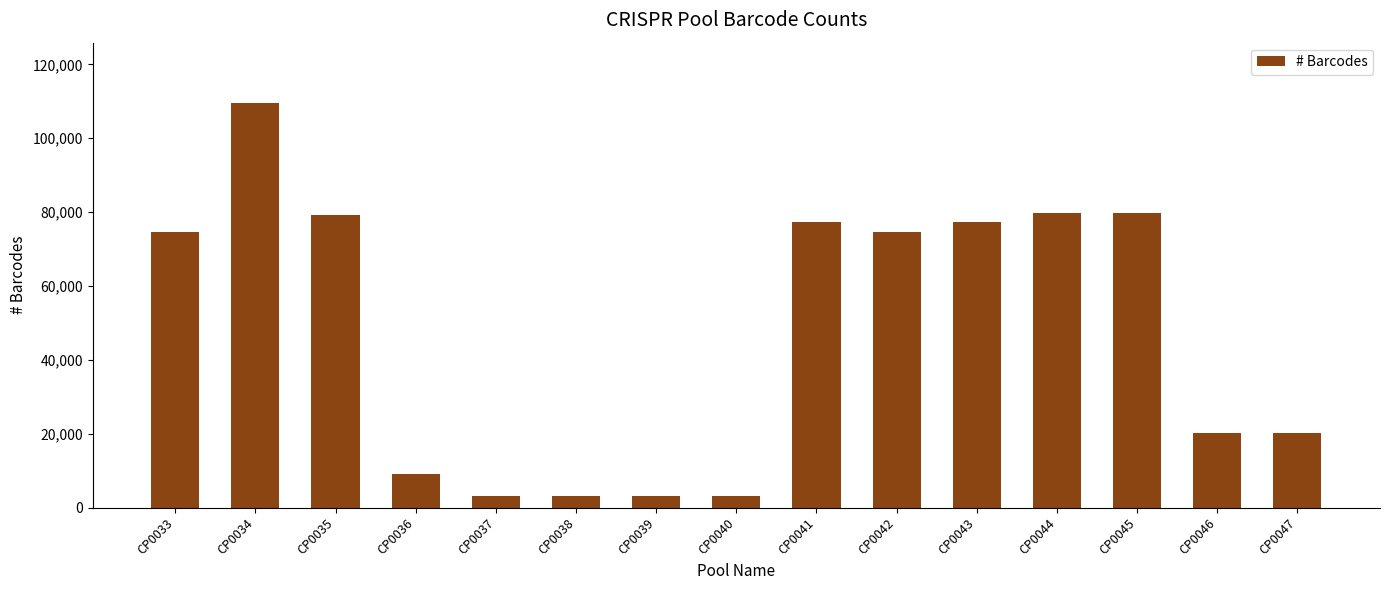

What is the value of the 4th bar from the left?

9088